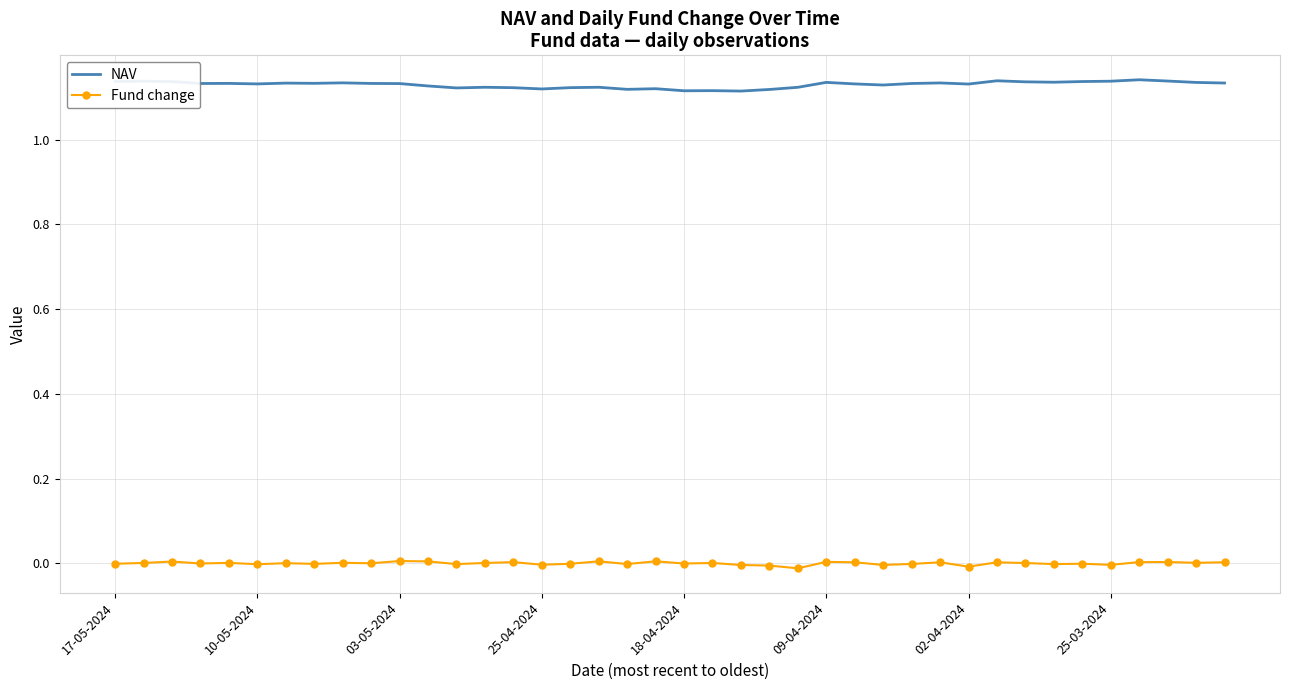

True or false: Fund change has more than 1 points higher than both neighbors.

True